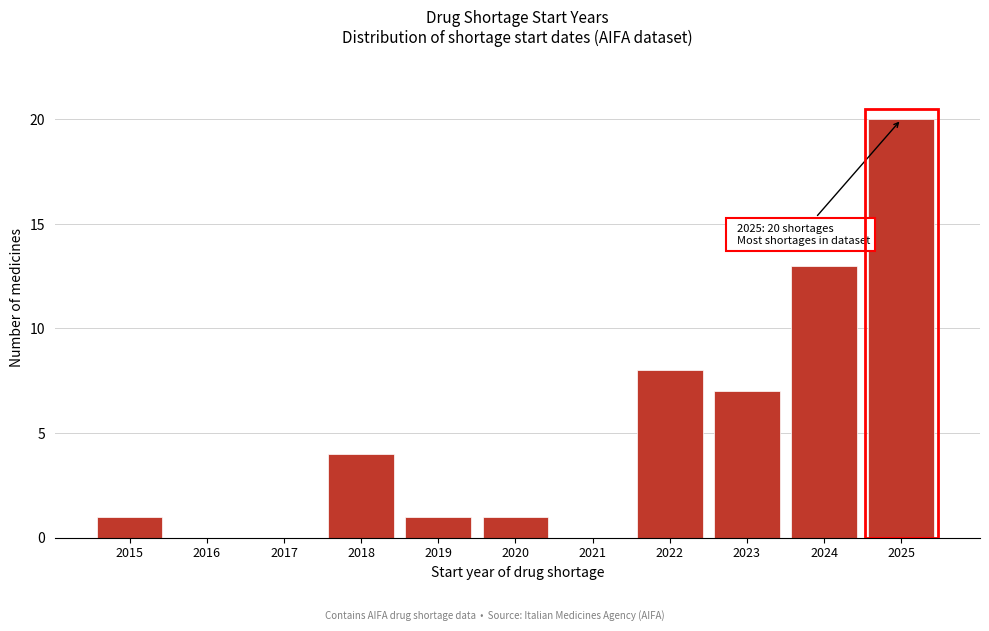

Reading left to right, extract all data points from this chart.

2015=1	2016=0	2017=0	2018=4	2019=1	2020=1	2021=0	2022=8	2023=7	2024=13	2025=20